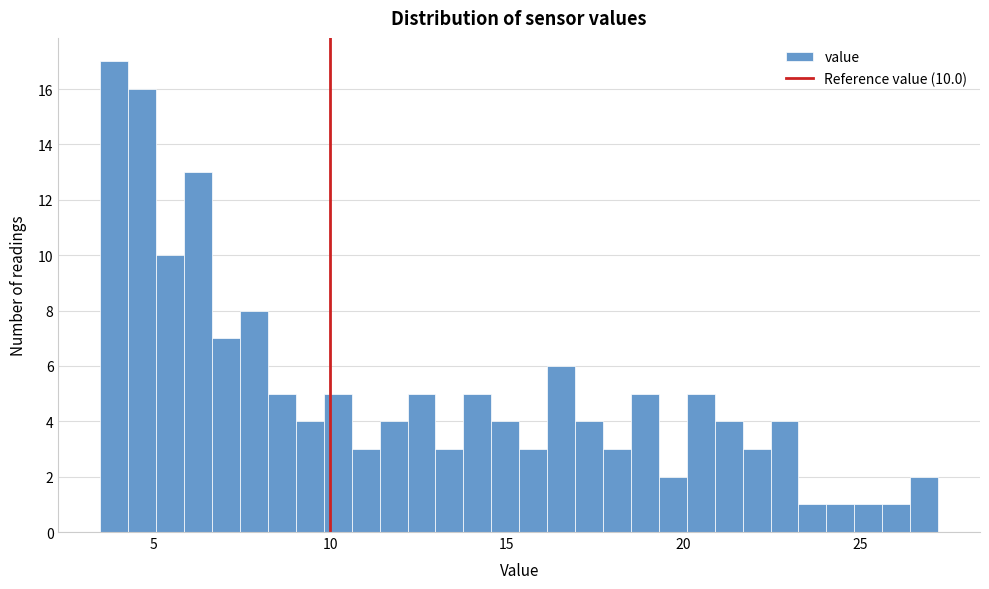

Around what value on the x-axis is the tallest bar? Give the approximate position of its centre, as read against the axis.

4.0